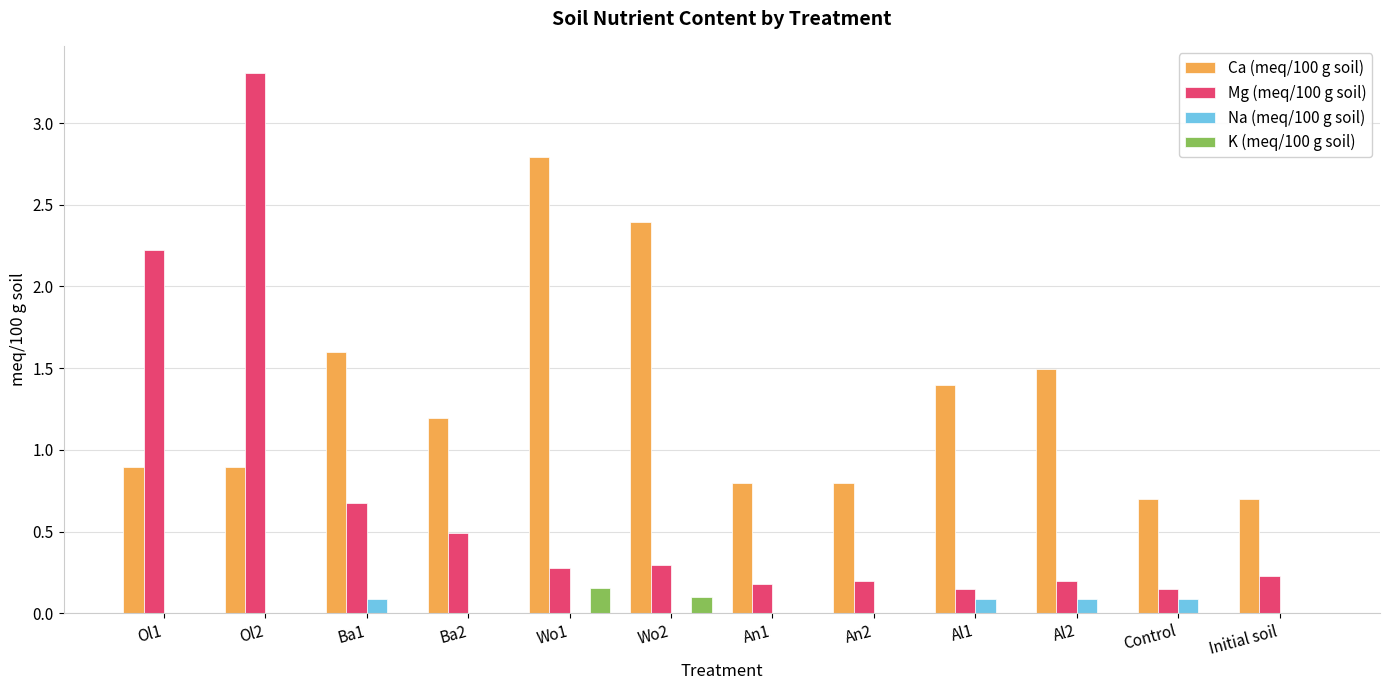

What is the sum of all Mg (meq/100 g soil) values?

8.4